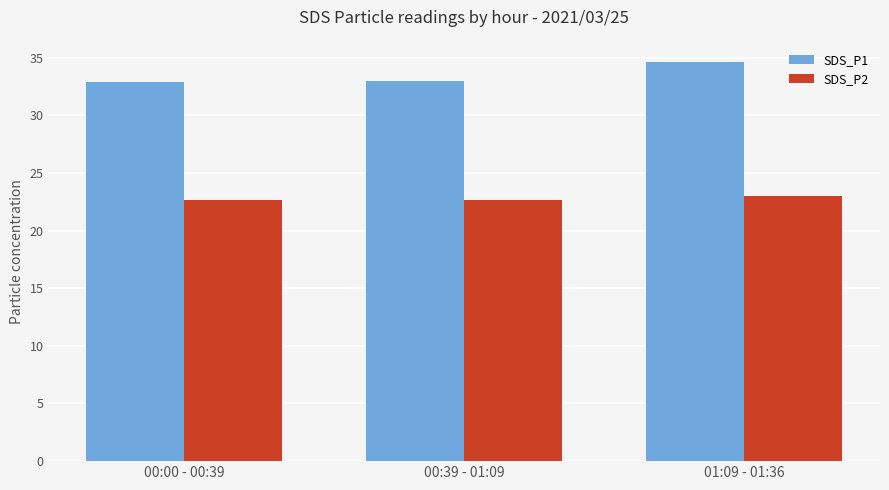

The SDS_P1 series shows 32.9 at 00:00 - 00:39. True or false?

True